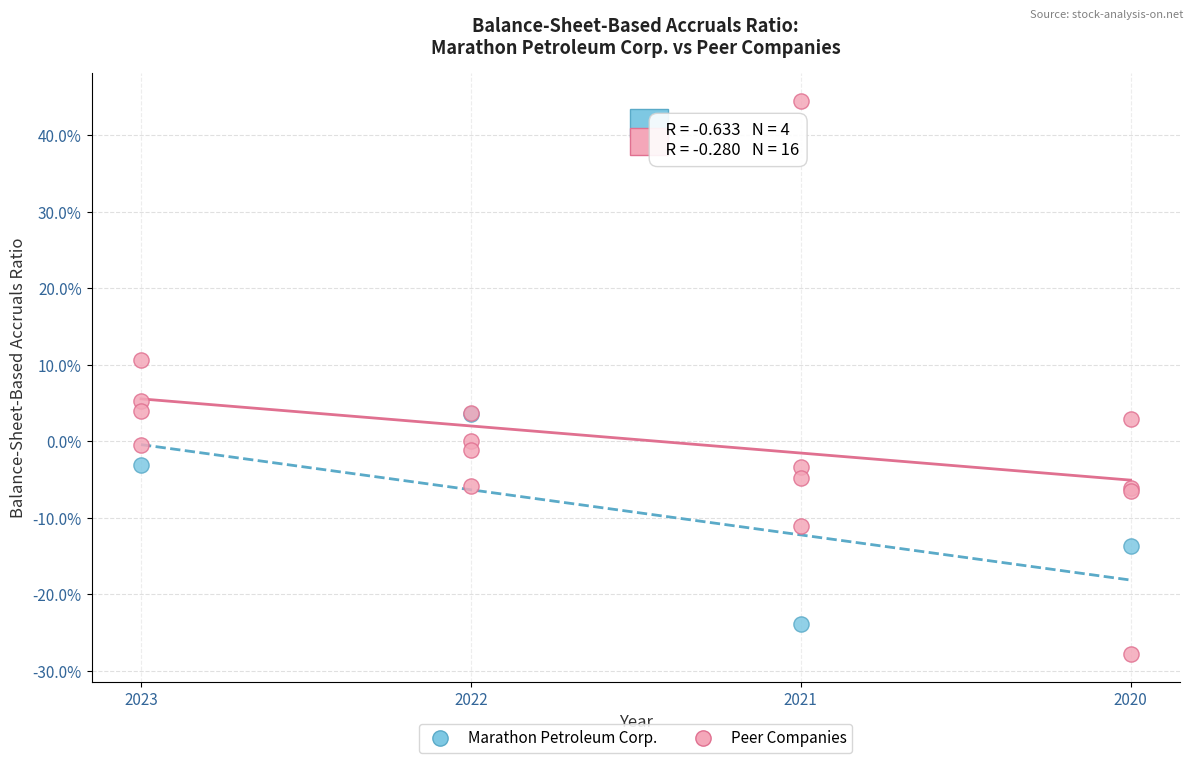

Which series has the widest spread of Y values?

Peer Companies